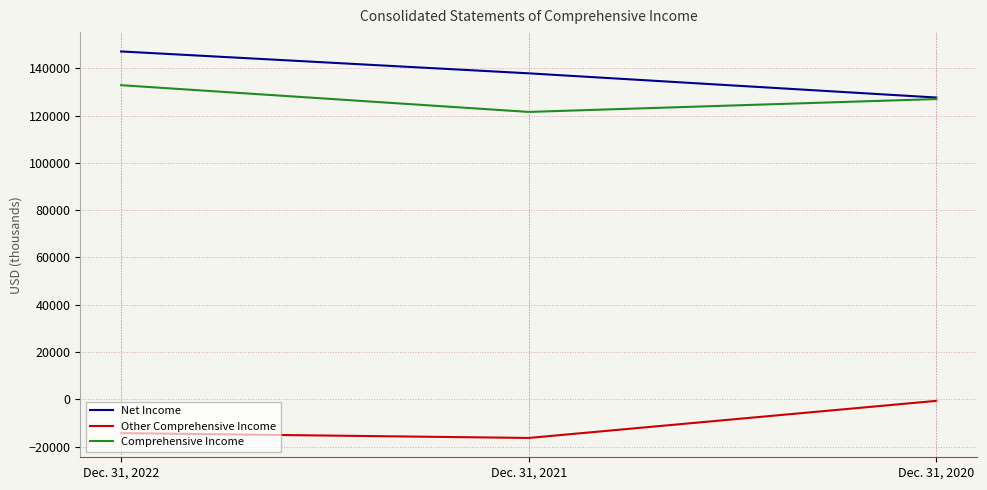

True or false: Other Comprehensive Income has a value of -16324 at Dec. 31, 2021.

True